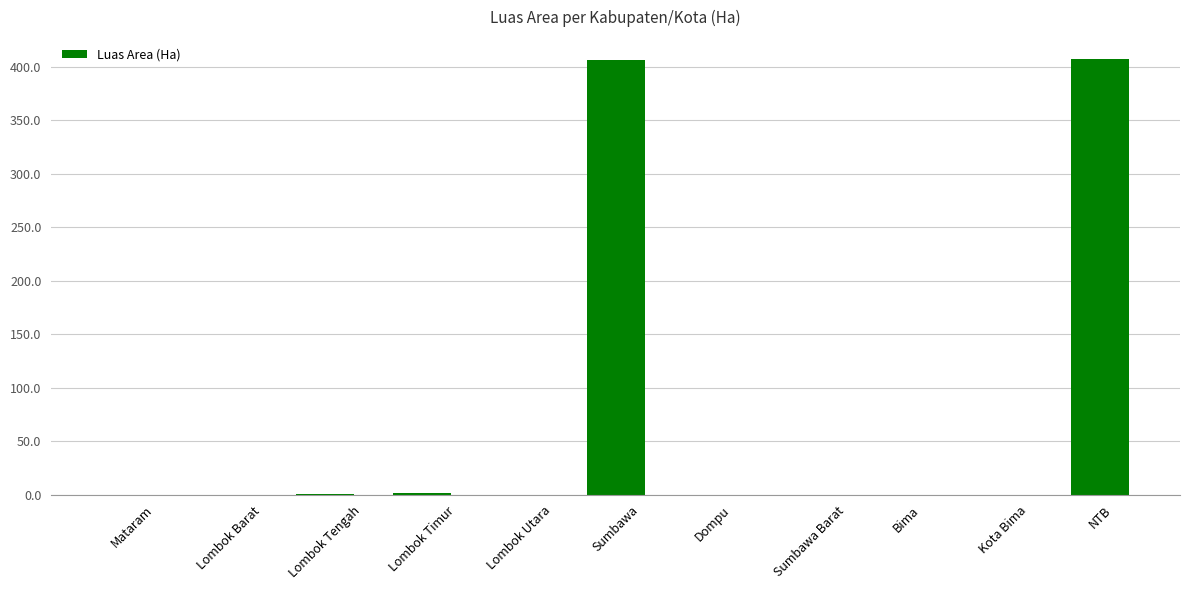

The chart shows a value of 0.0 at Lombok Barat. True or false?

True